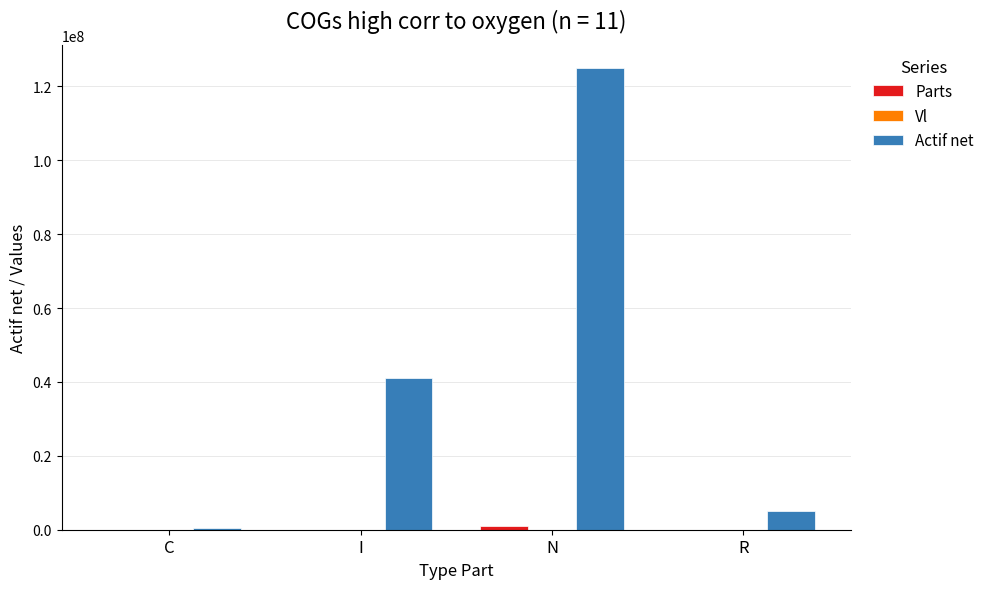

How many groups of bars are there?

4